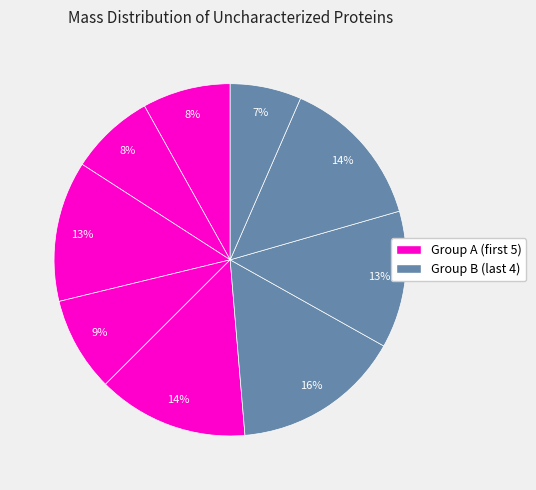

How many segments does this pie chart have?

9